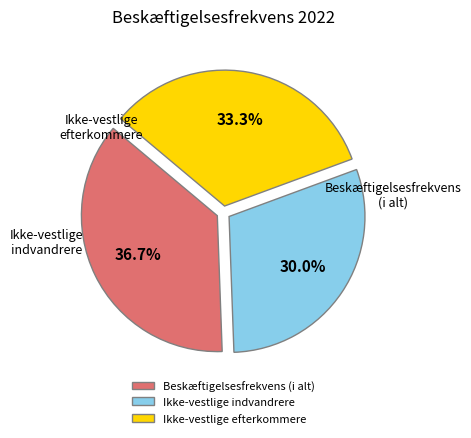

To the nearest percent, what is the combined percentage of Ikke-vestlige indvandrere and Beskæftigelsesfrekvens (i alt)?

67%